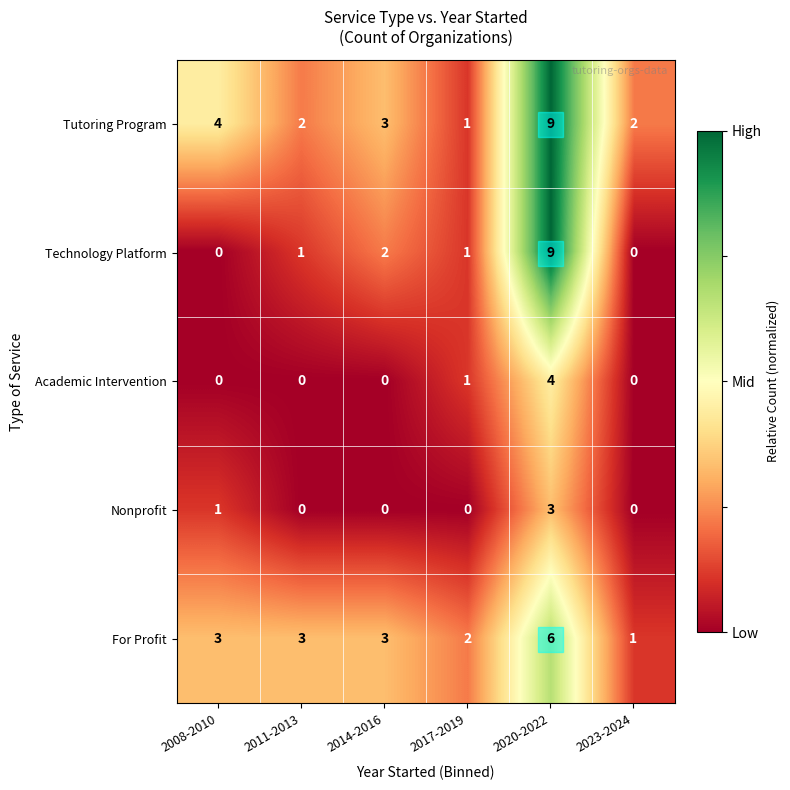

How many categories are shown in the chart?

6